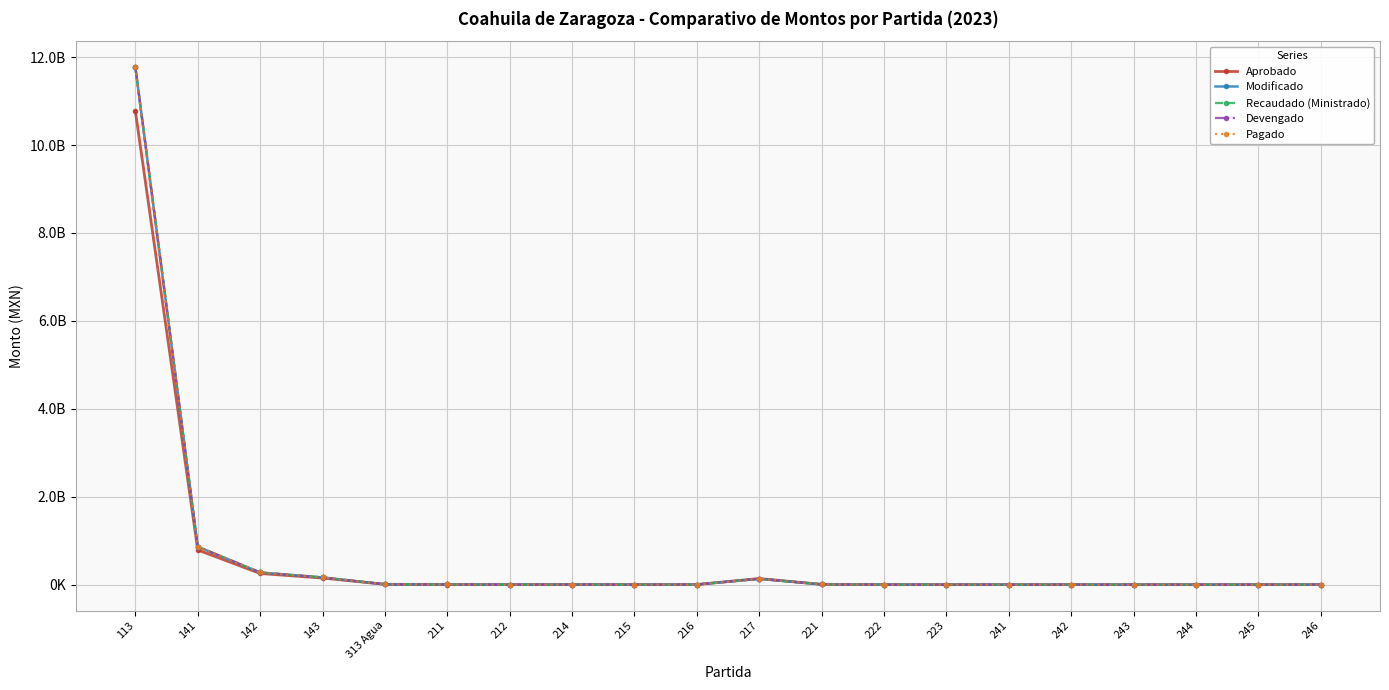

True or false: Modificado and Pagado intersect in this chart.

False